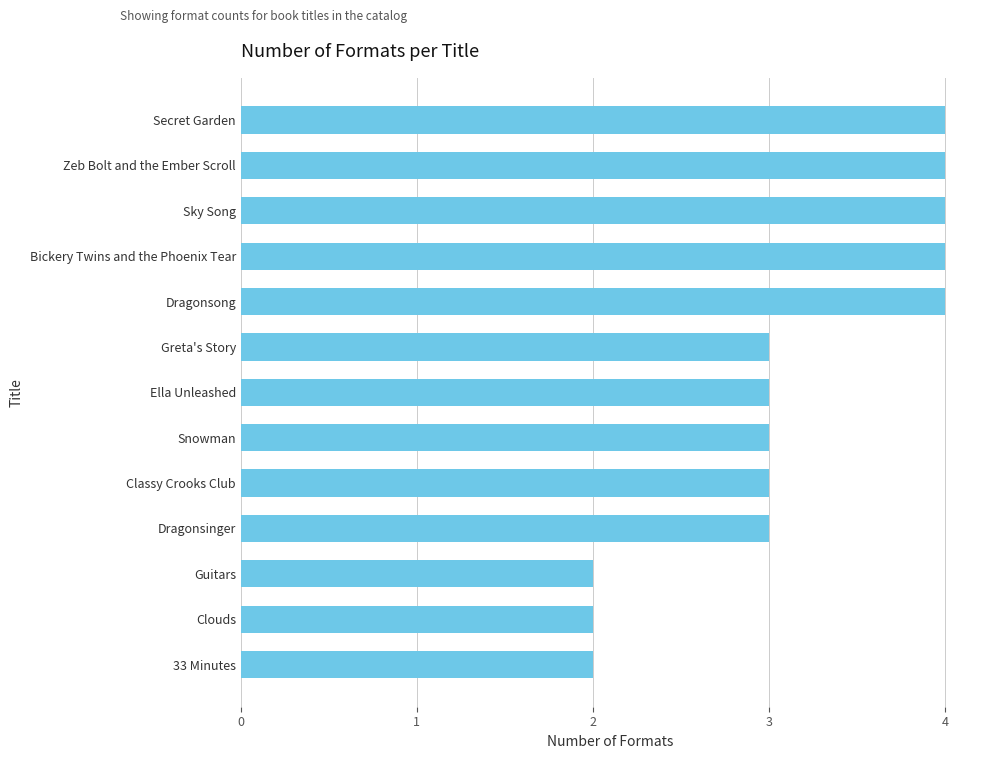

The chart shows a value of 3 at 33 Minutes. True or false?

False